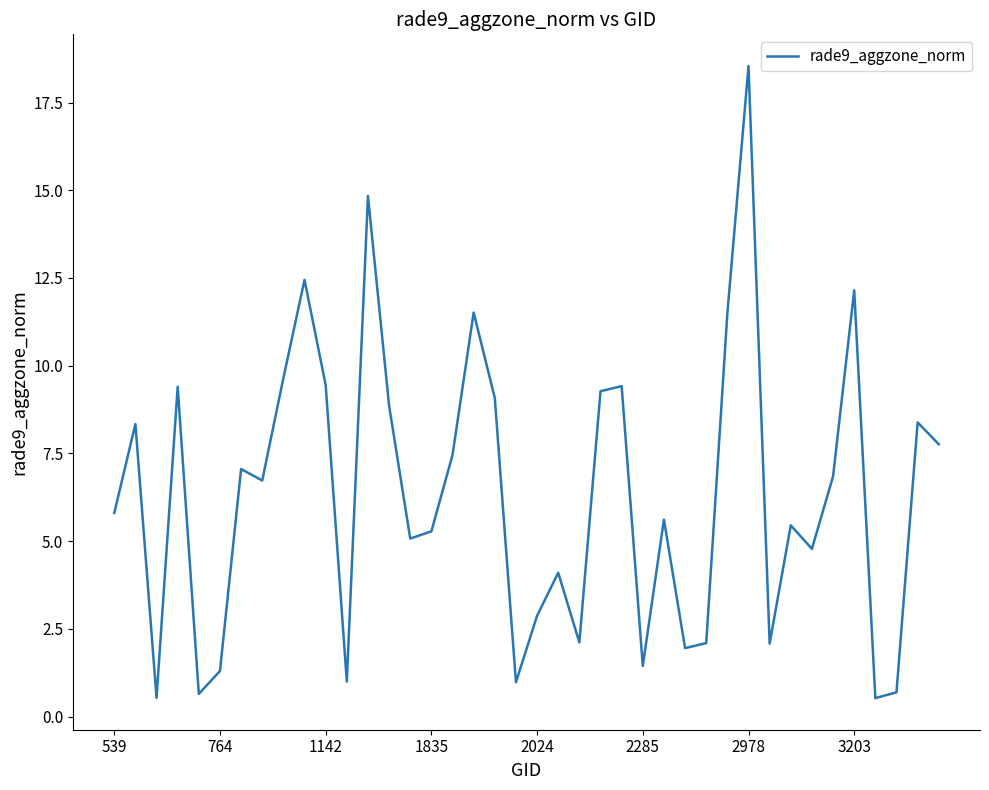

What is the maximum value shown in the chart?

18.5